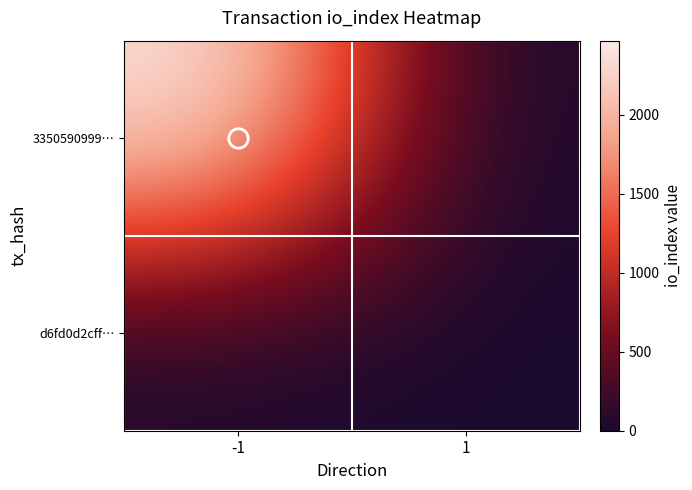

Reading left to right, what are all the values shown in this chart?

3350590999…: -1=2468	1=0
d6fd0d2cff…: -1=0	1=0